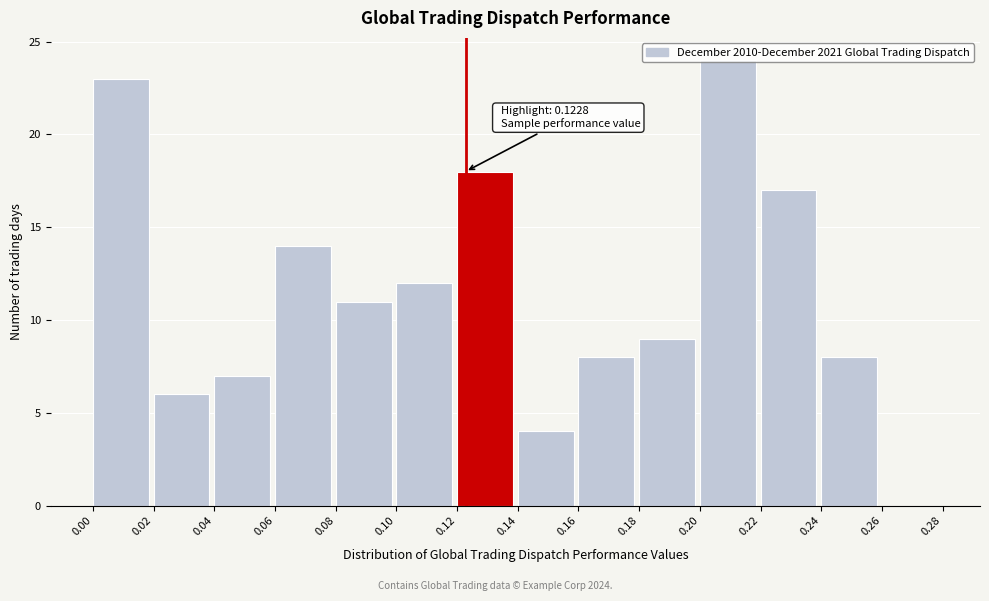

Over which range of the x-axis is the bar tallest?

0.20 to 0.22